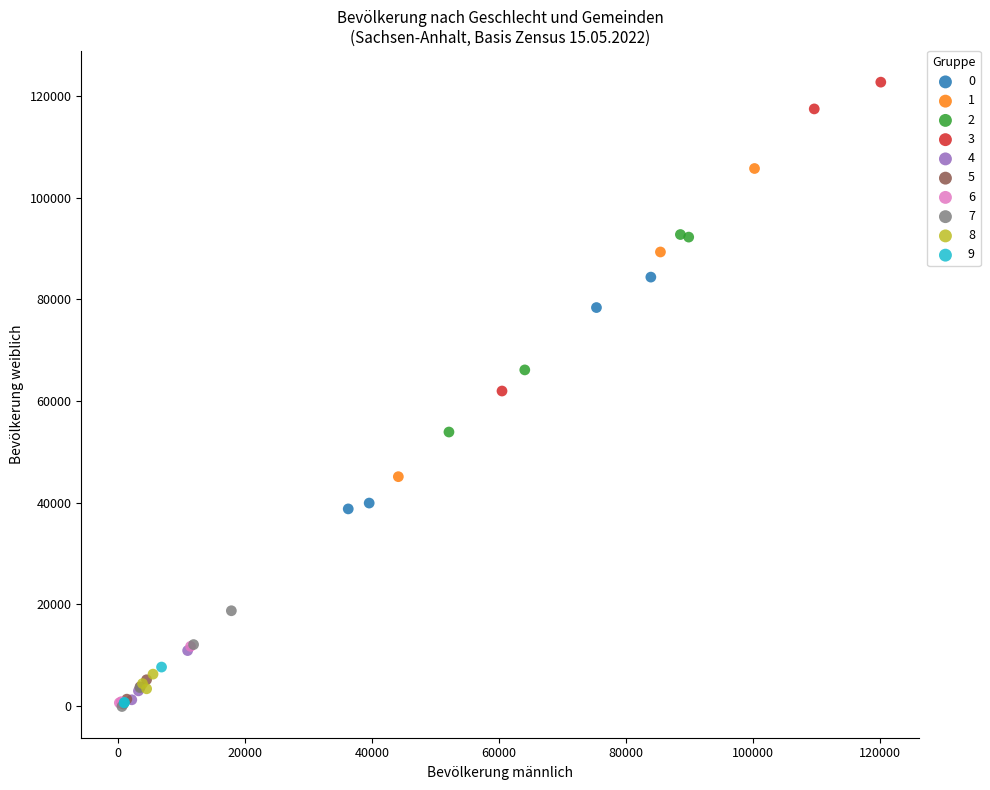

Which series reaches the maximum Y coordinate?

3